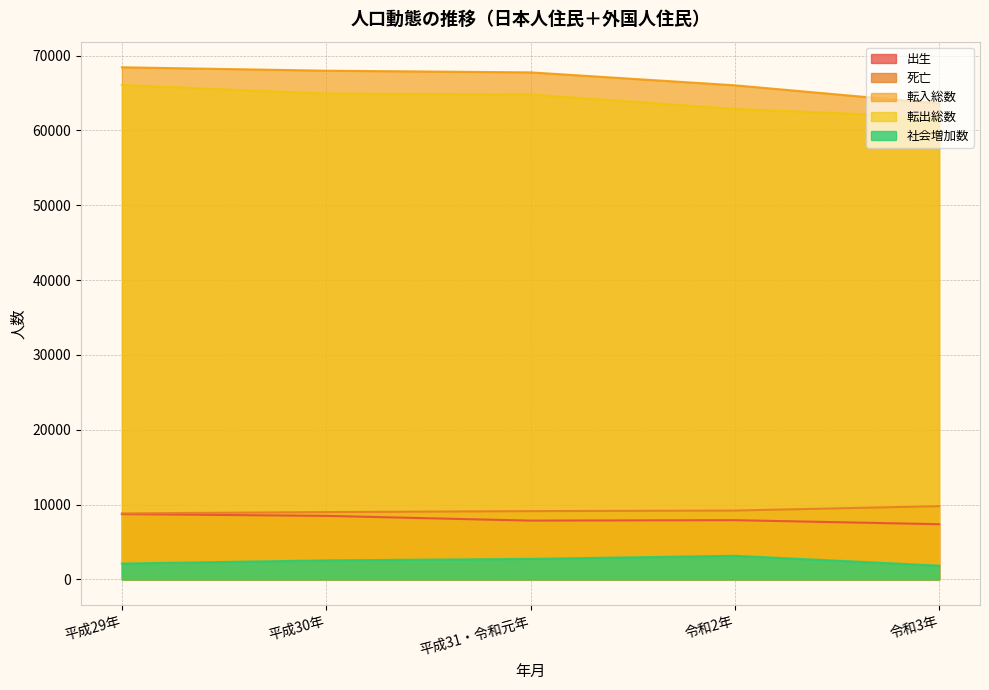

Reading right to left, list all the values displayed in this chart.

出生: 7381	7920	7861	8495	8729
死亡: 9794	9208	9131	9001	8825
転入総数: 63595	66034	67762	67986	68443
転出総数: 61757	62881	64812	64921	66070
社会増加数: 1846	3160	2745	2546	2124